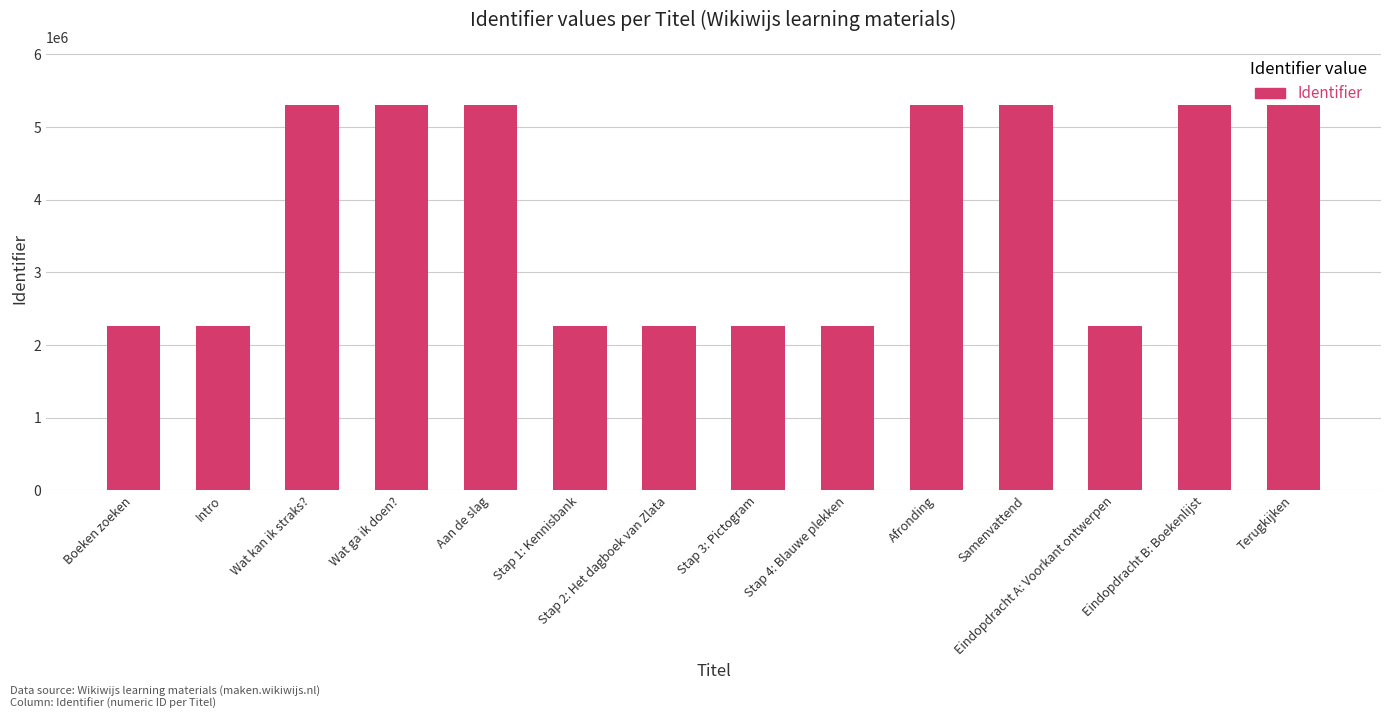

What is the change in value from Stap 3: Pictogram to Eindopdracht B: Boekenlijst?

+3040858